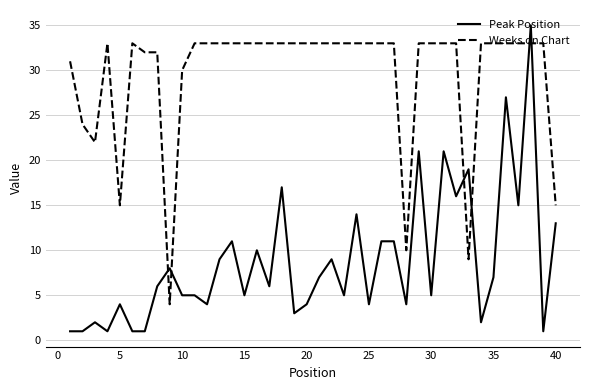

Rank the series by their average value, from highest to lowest.

Weeks on Chart, Peak Position